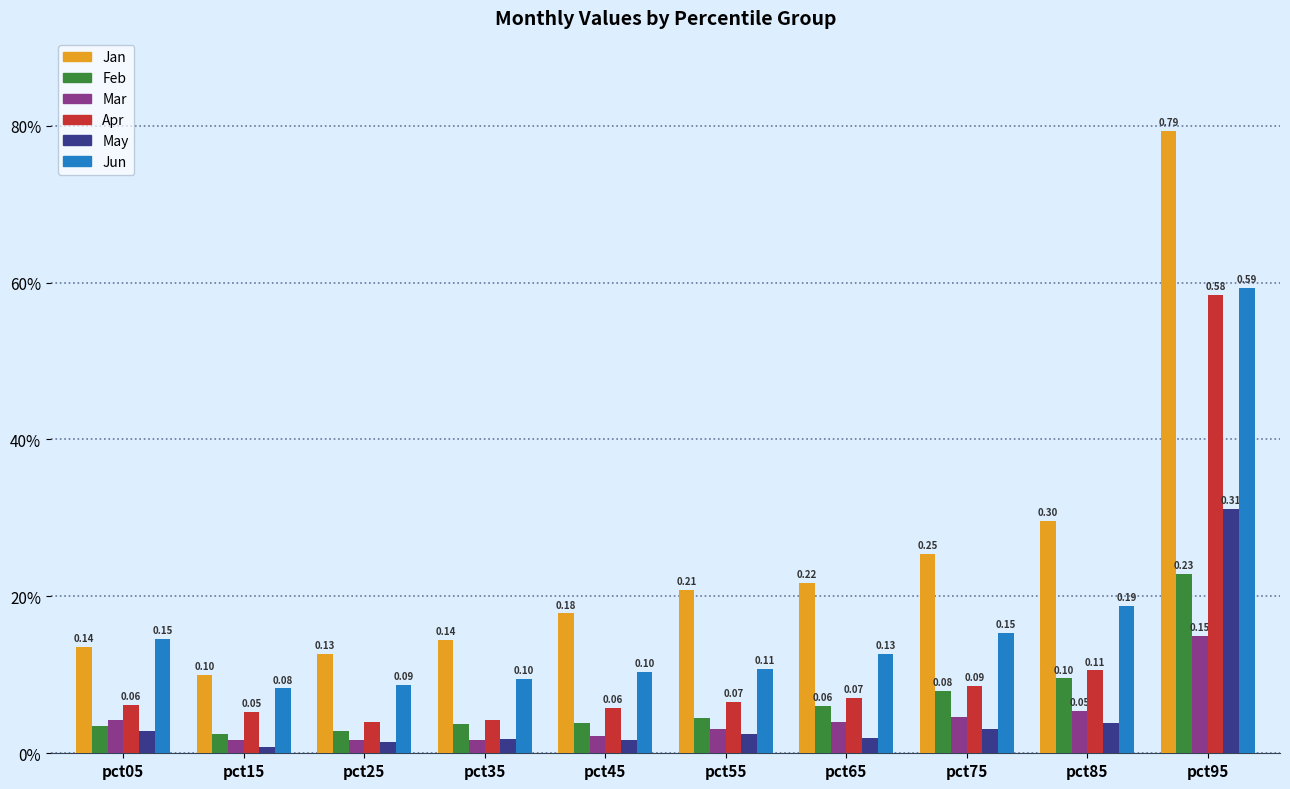

What is the total value across all series at pct95?

2.7